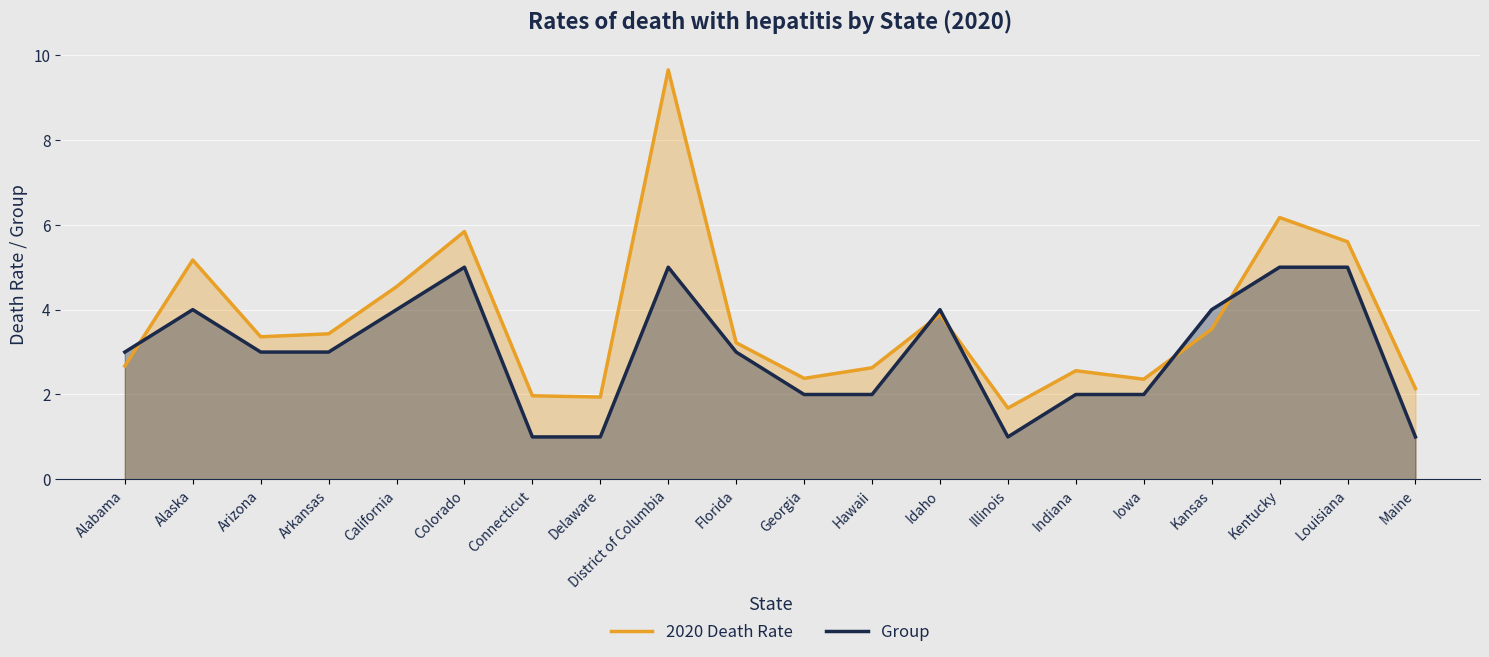

Rank the categories by Group value from lowest to highest.

Connecticut, Delaware, Illinois, Maine, Georgia, Hawaii, Indiana, Iowa, Alabama, Arizona, Arkansas, Florida, Alaska, California, Idaho, Kansas, Colorado, District of Columbia, Kentucky, Louisiana